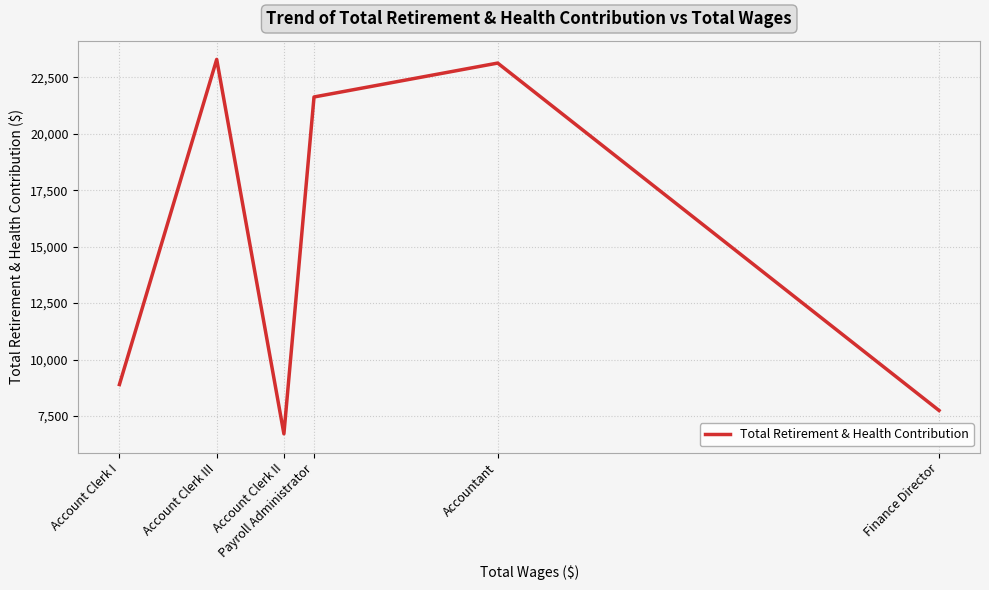

At which category does the chart reach its peak across all series?

Account Clerk III